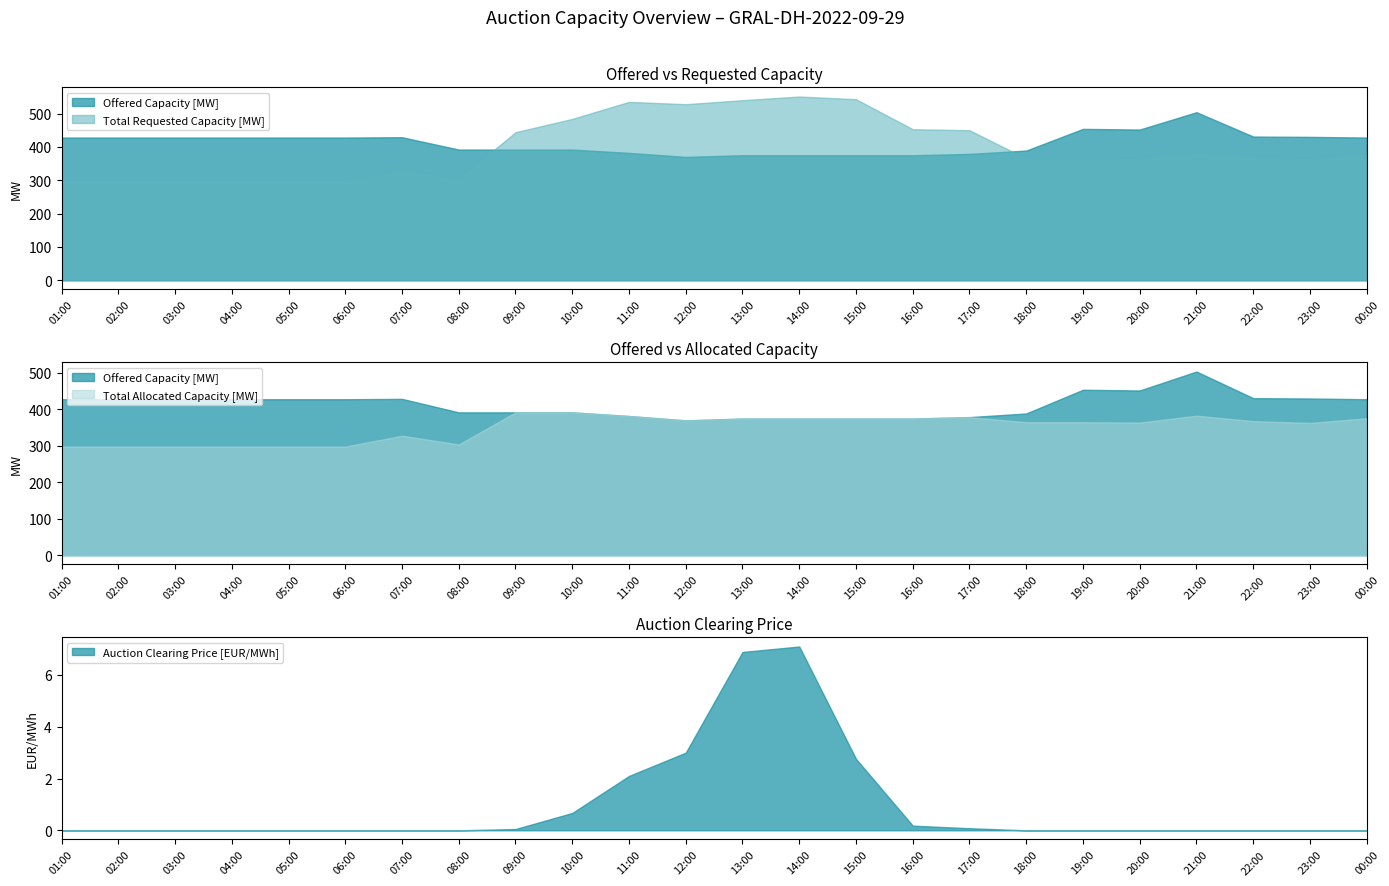

What is the total value across all series at 01:00?

1024